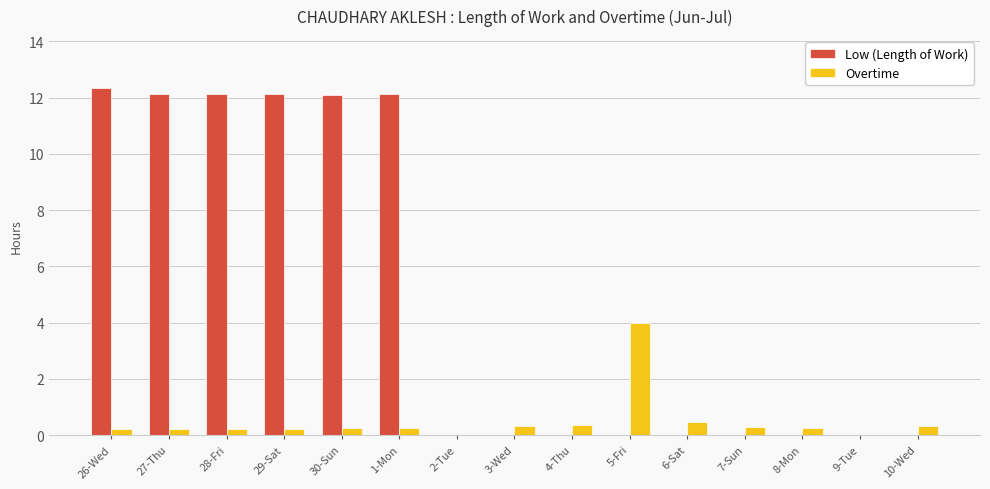

Is the value of Overtime at 4-Thu greater than the value of Low (Length of Work) at 30-Sun?

No